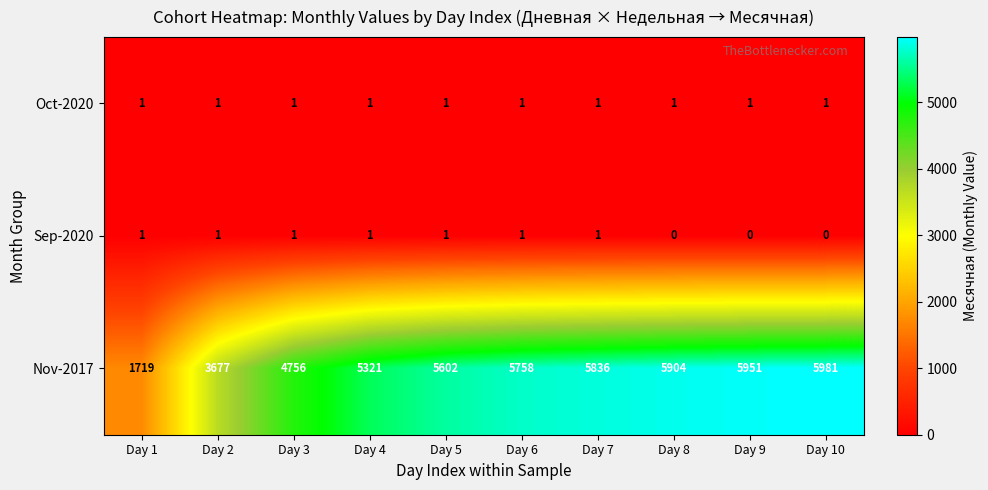

What is the total value across all series at Day 9?

5952